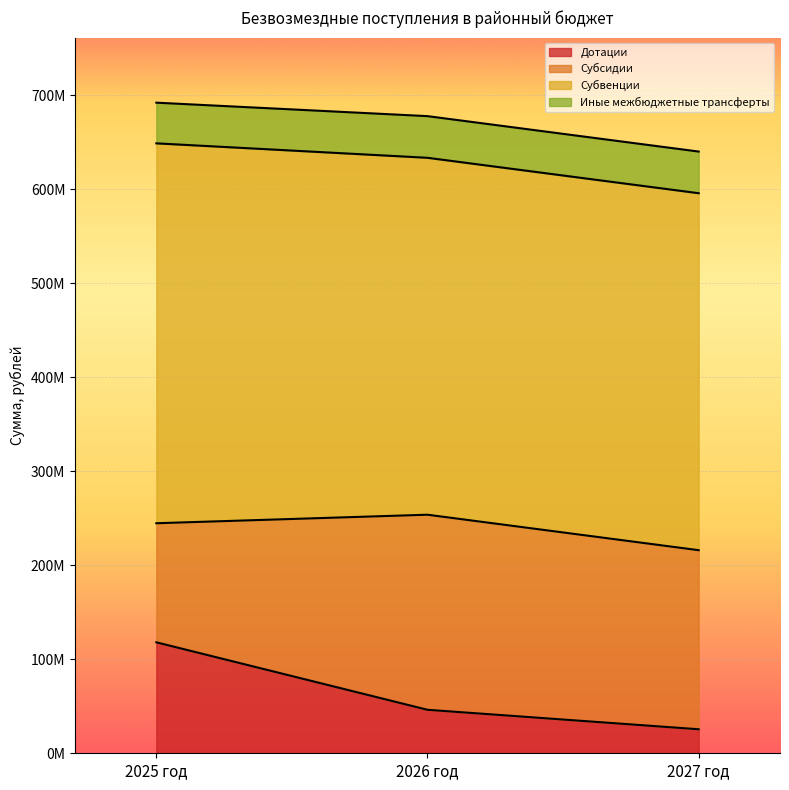

What are all the series names shown in the legend?

Дотации, Субсидии, Субвенции, Иные межбюджетные трансферты